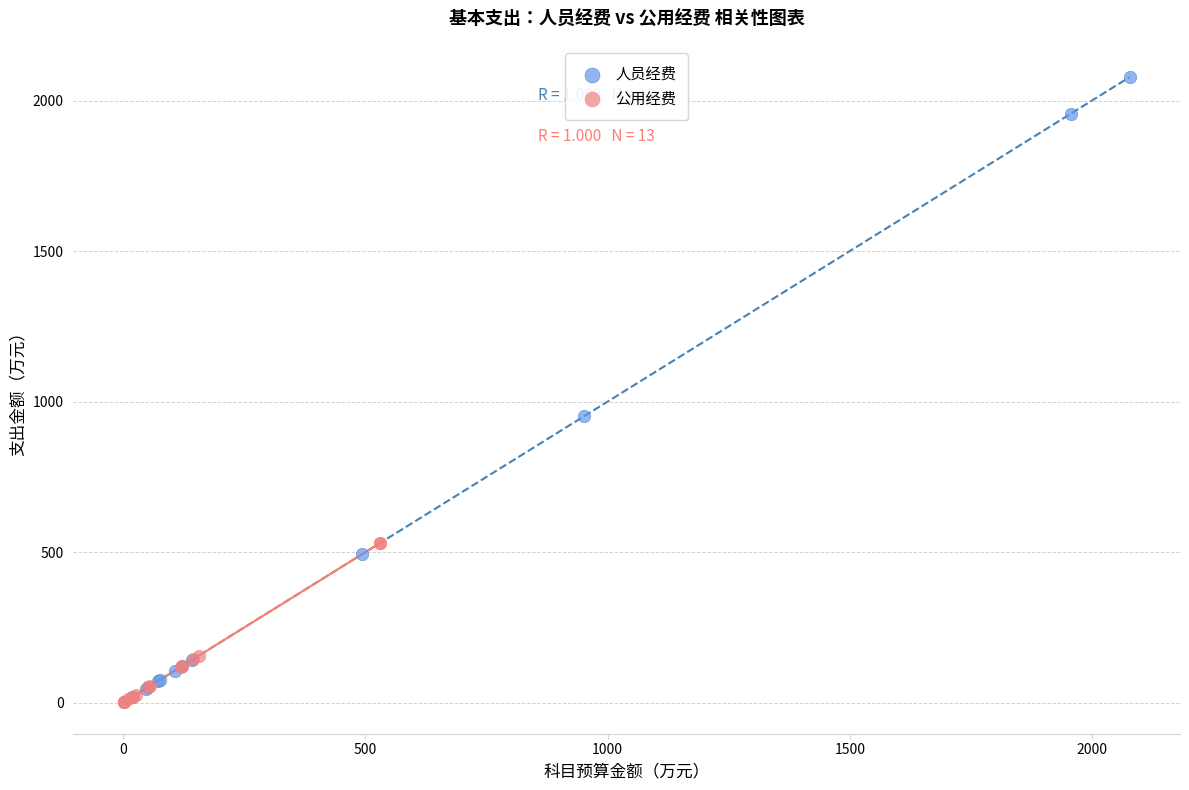

Which series has the largest Y range (max minus min)?

人员经费